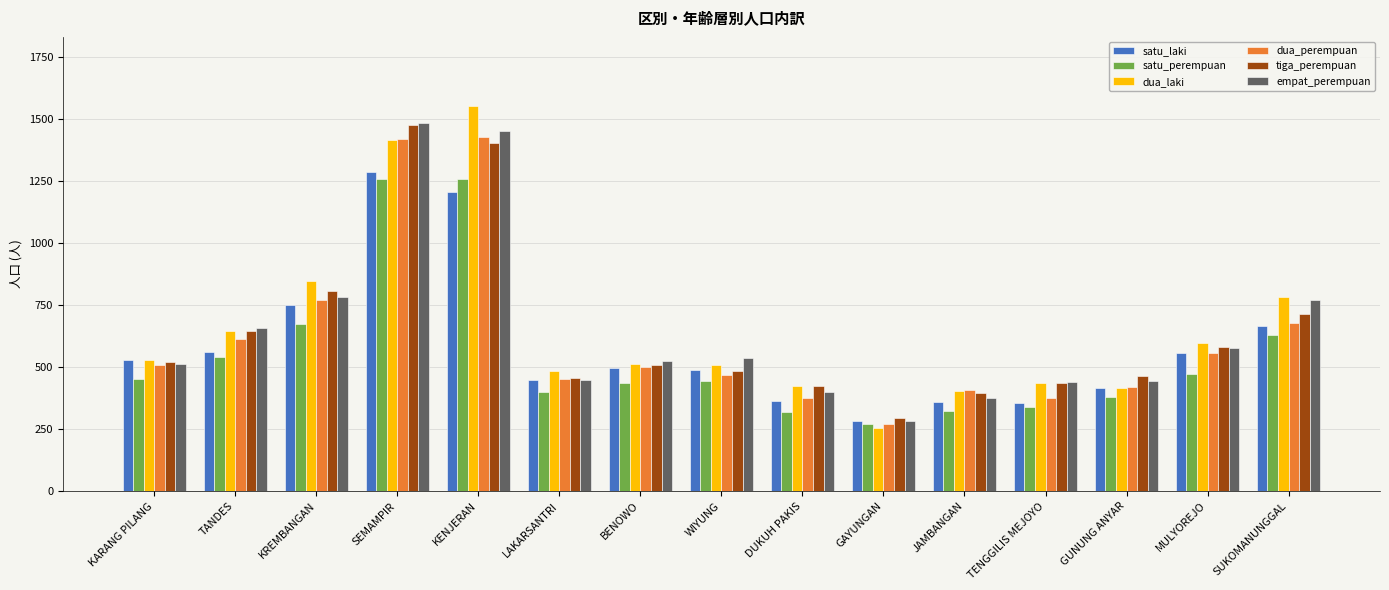

Which series has the largest range (max minus min)?

dua_laki